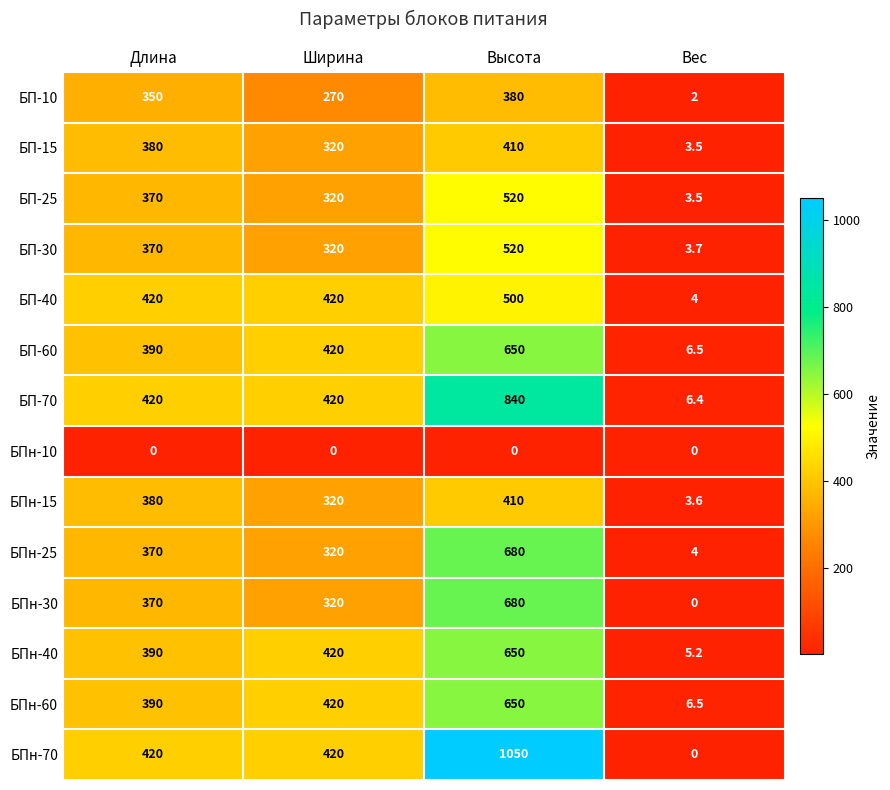

The БПн-60 series shows 650.0 at Высота. True or false?

True